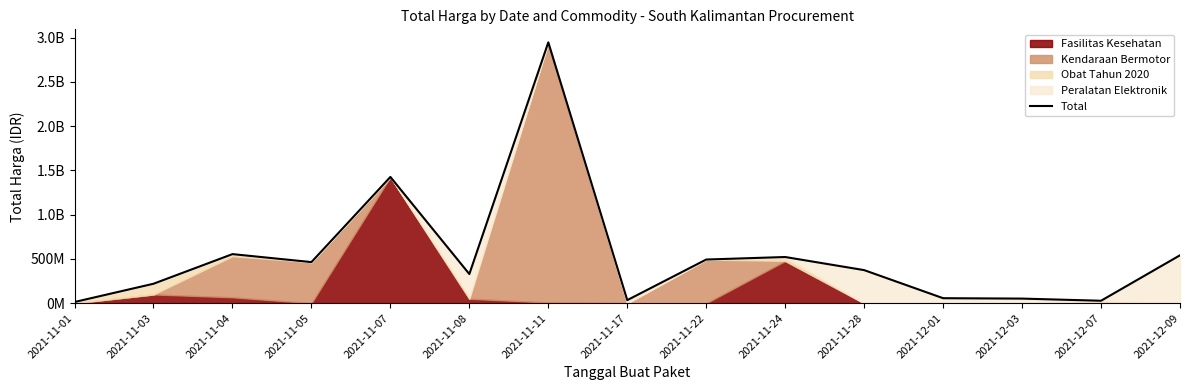

Reading right to left, list all the values displayed in this chart.

541071000	27412000	51601000	56152800	373404000	521459200	493000000	34292000	2946364480	329124000	1425867900	464002100	554096300	219388840	13121100